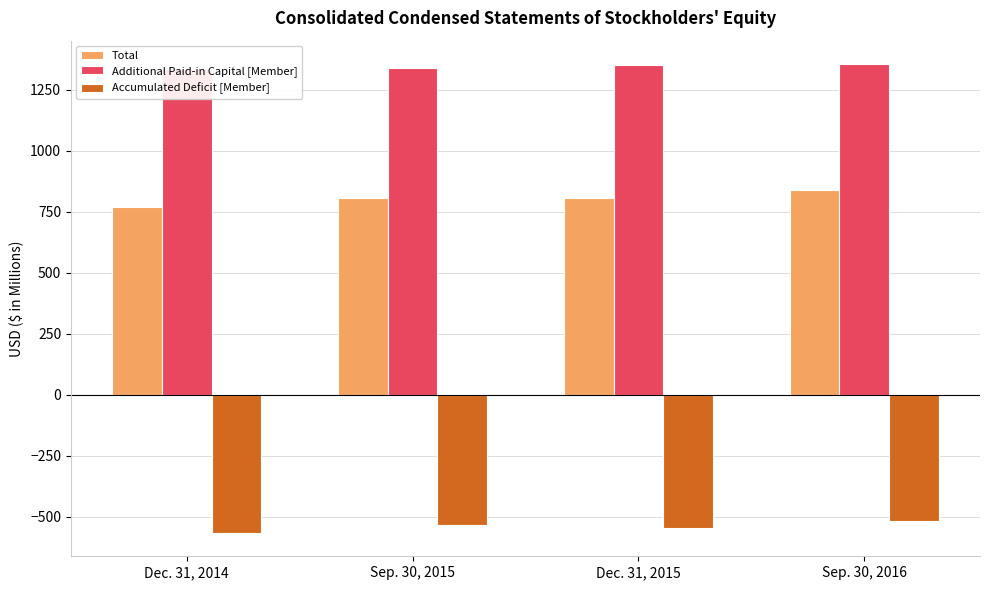

What are all the series names shown in the legend?

Total, Additional Paid-in Capital [Member], Accumulated Deficit [Member]